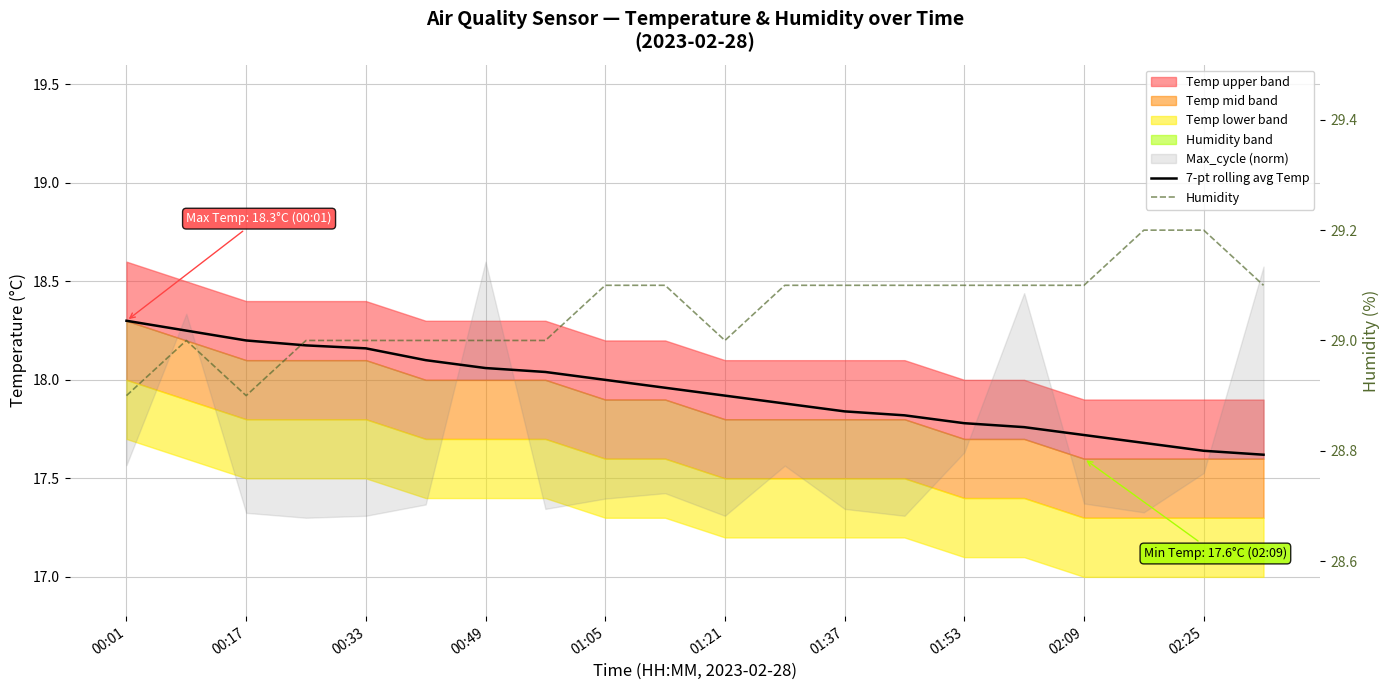

Between 01:37 and 01:53, which series saw the biggest shift?

7-pt rolling avg Temp